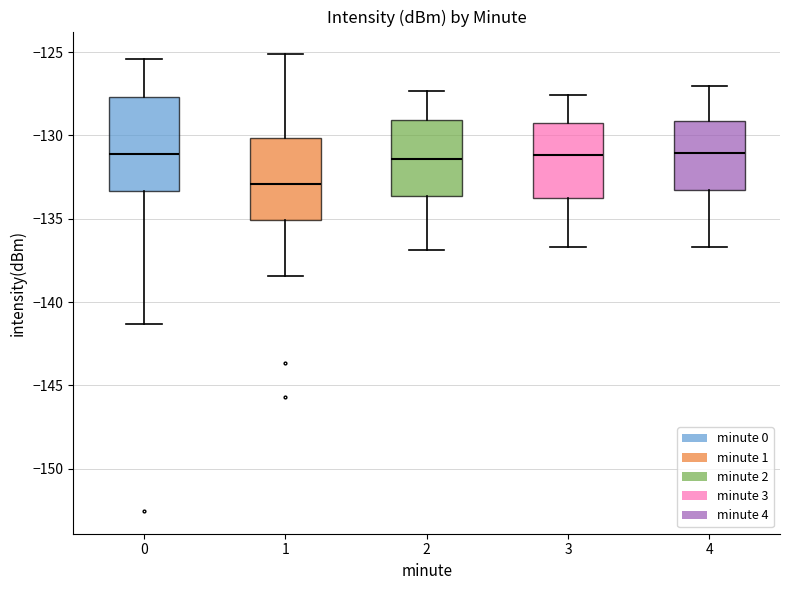

Reading left to right, read every box against the y-axis: the position of its median line, the range the box covers, and the ends of its whiskers. The values are not printed on the chart, so give them approximately, as read against the axis.

0: median -131.0, box -133.5 to -127.5, whiskers -141.5 to -125.5
1: median -133.0, box -135.0 to -130.0, whiskers -138.5 to -125.0
2: median -131.5, box -133.5 to -129.0, whiskers -137.0 to -127.5
3: median -131.0, box -134.0 to -129.0, whiskers -136.5 to -127.5
4: median -131.0, box -133.5 to -129.0, whiskers -136.5 to -127.0